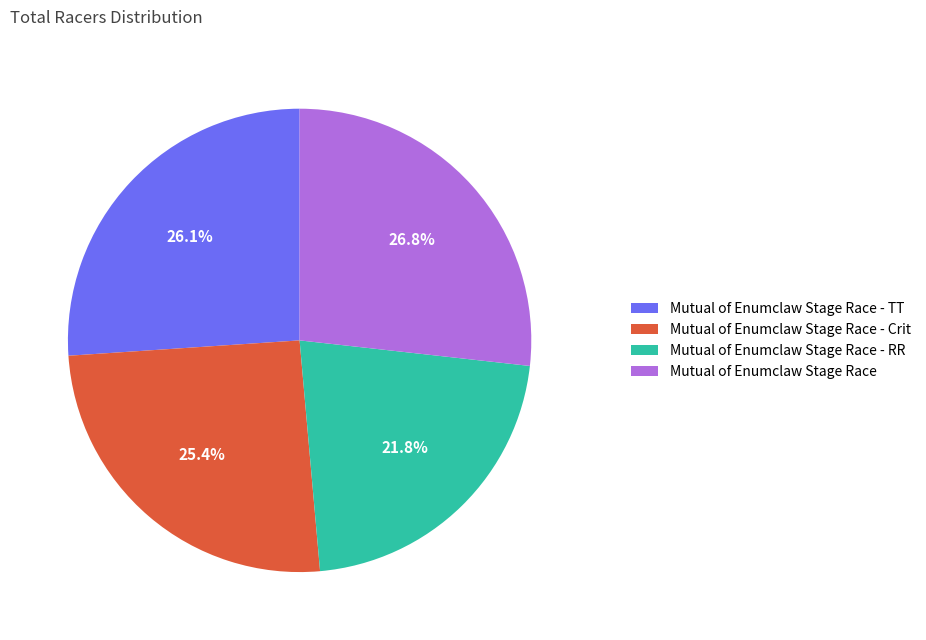

Is it true that Mutual of Enumclaw Stage Race - Crit is 25% of the pie?

True